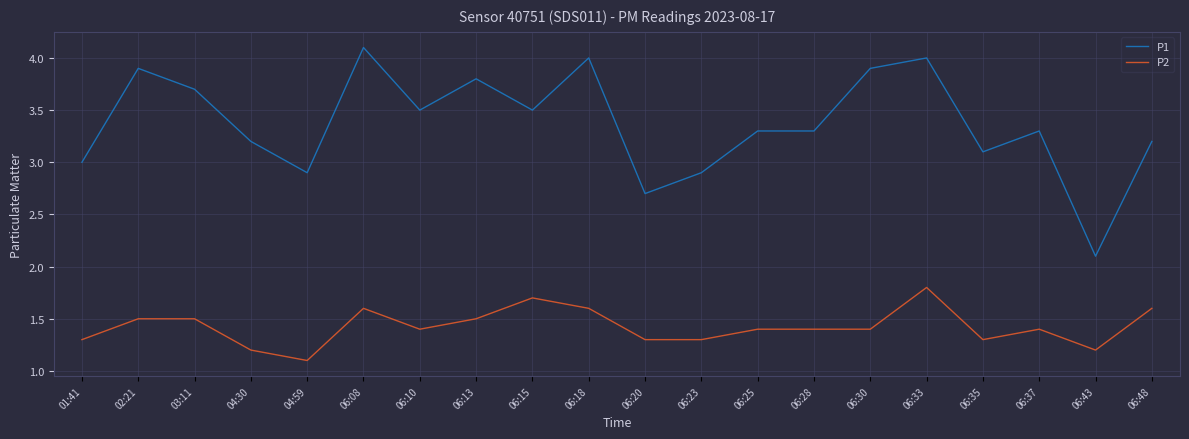

How many lines are shown in the chart?

2